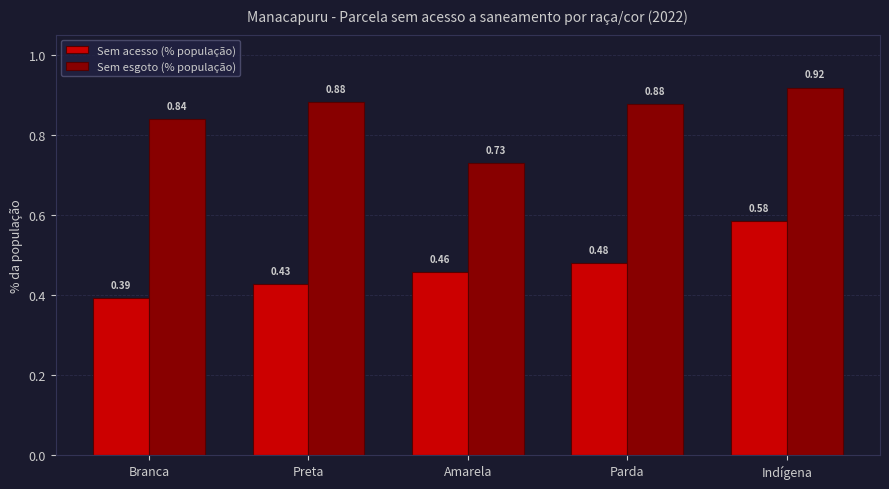

How many bars are there in total?

10